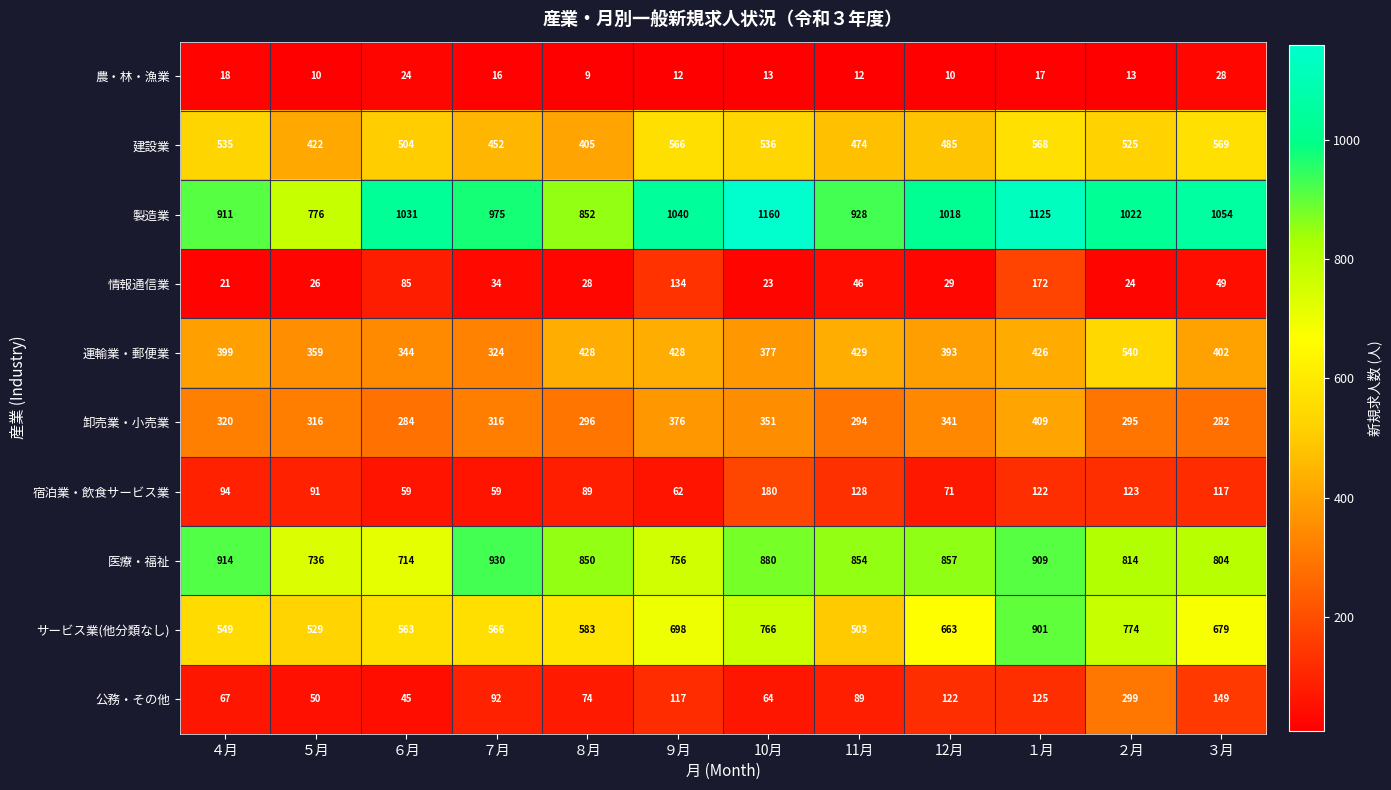

At which category is the sum across all series the highest?

１月